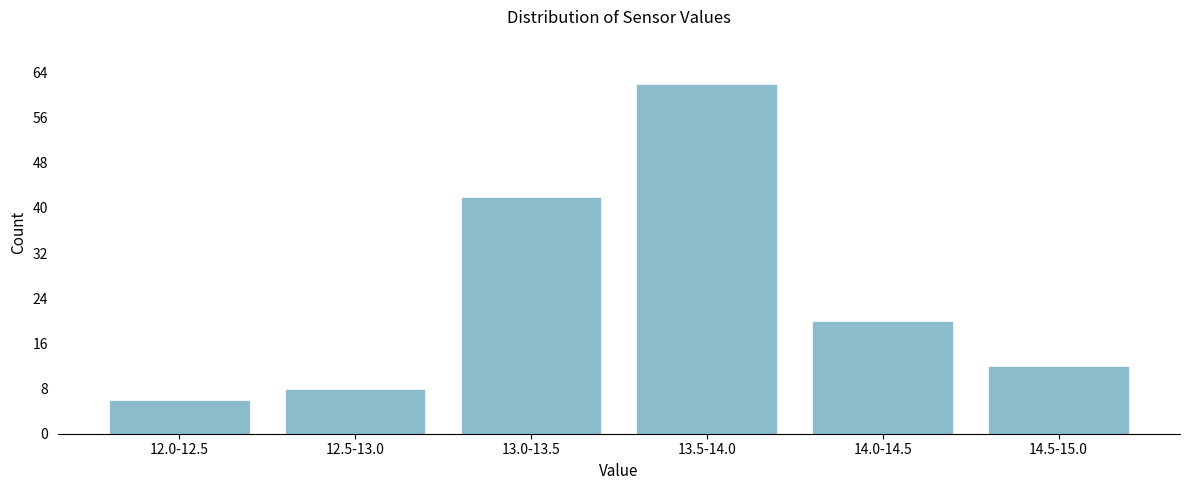

Reading right to left, what are all the values shown in this chart?

12	20	62	42	8	6